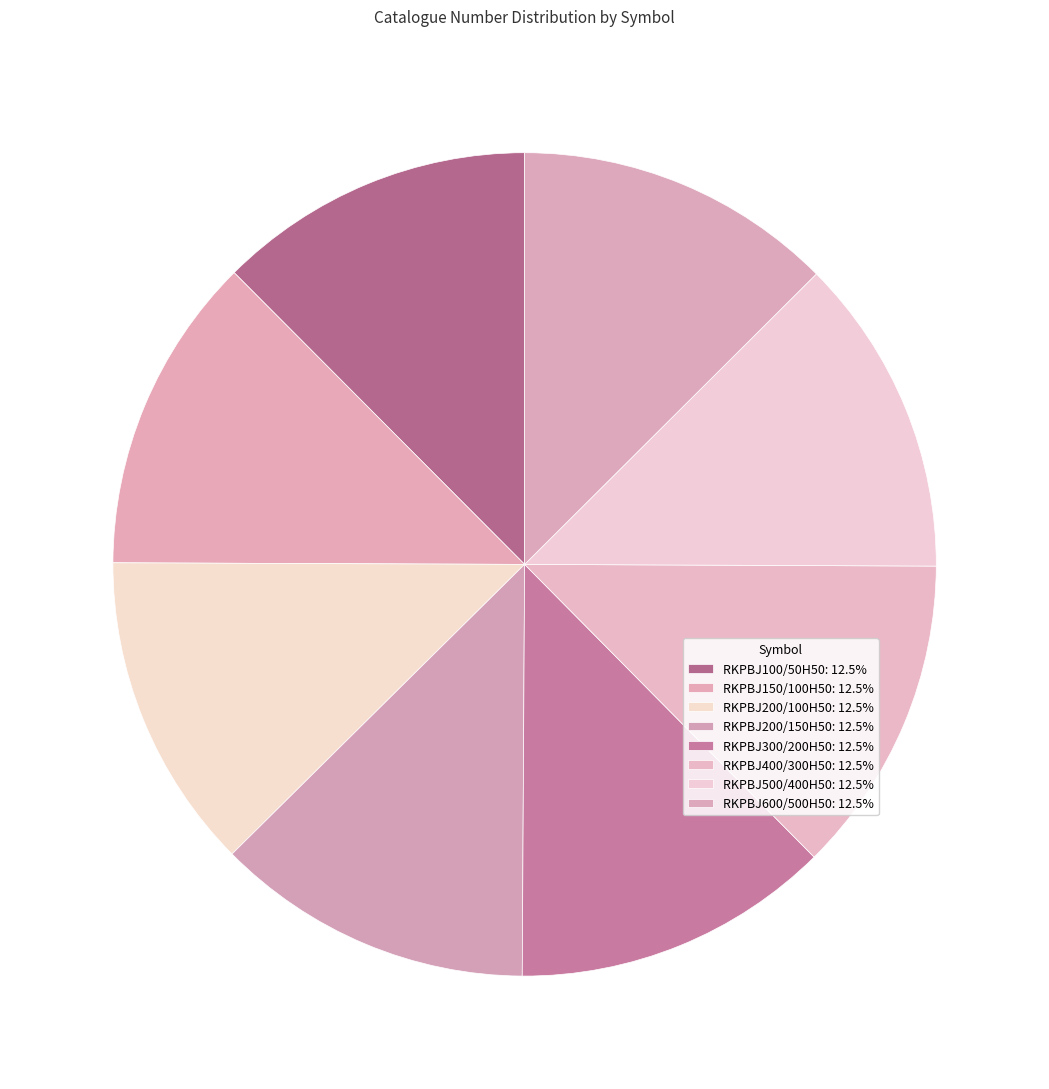

How many segments does this pie chart have?

8